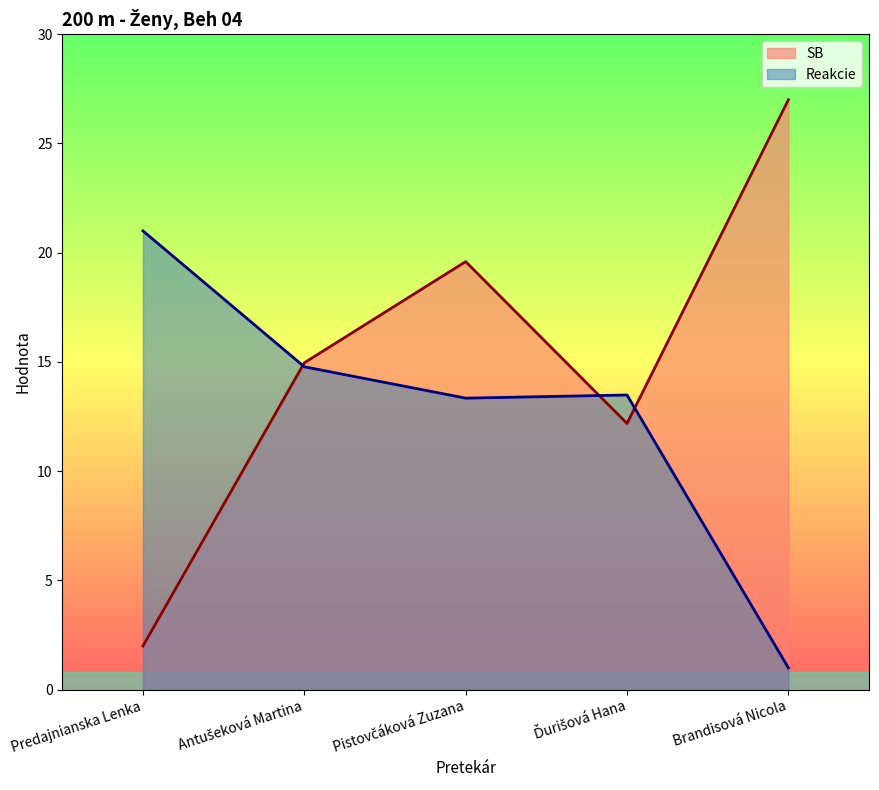

Where is the first local minimum for SB?

Ďurišová Hana